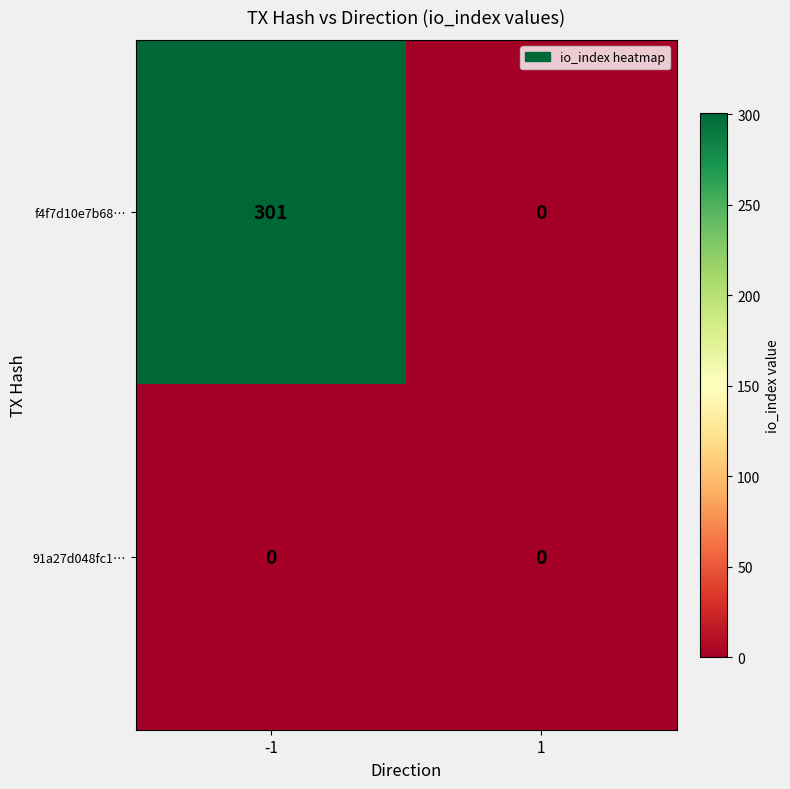

What is the greatest value displayed?

301